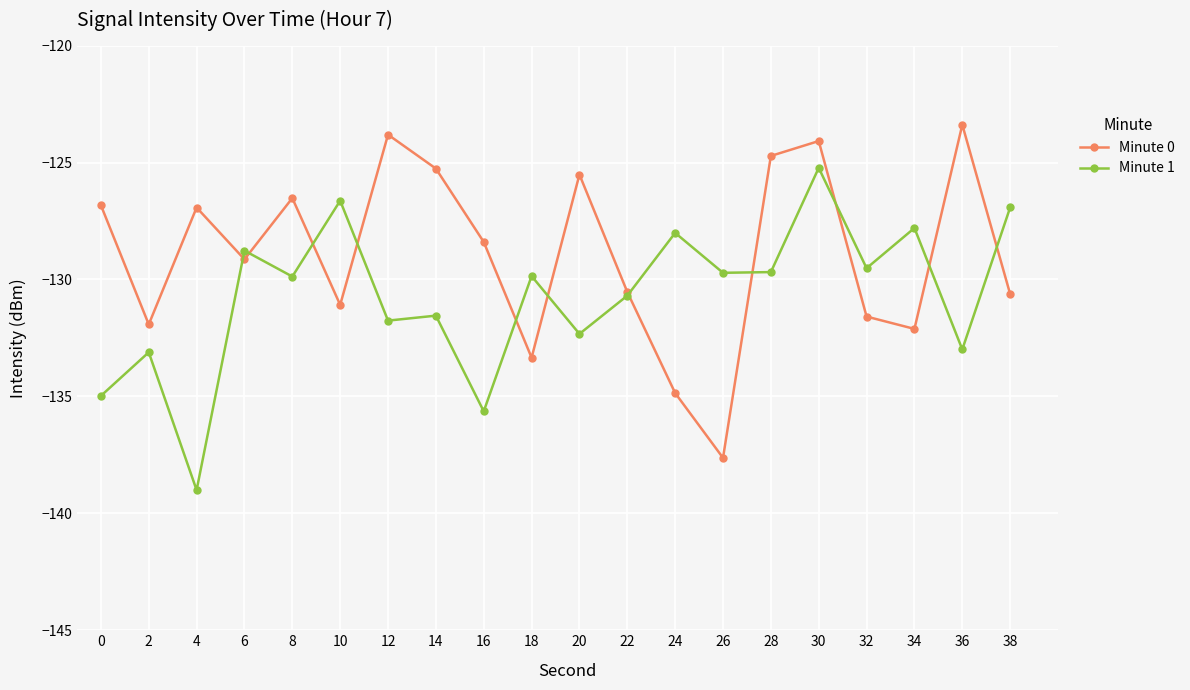

How many categories are shown in the chart?

20